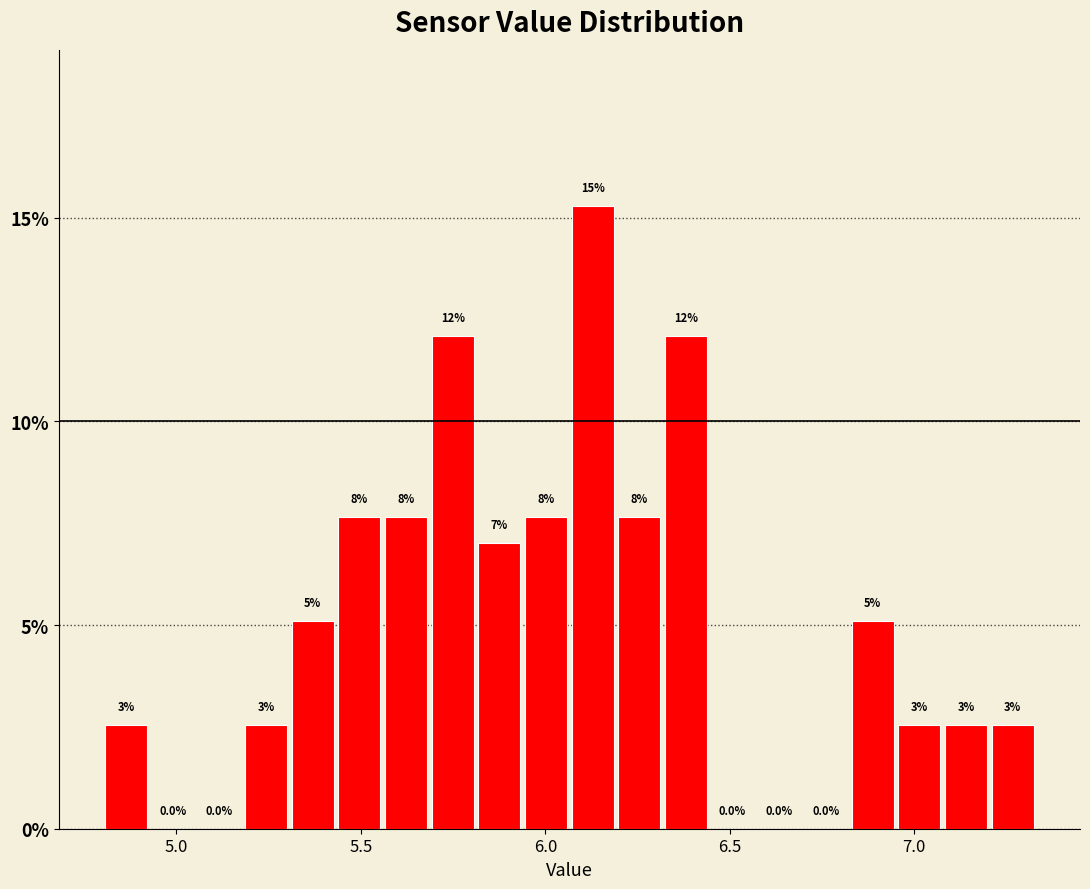

Read against the x-axis, roughly where is the centre of the tallest bar?

6.15